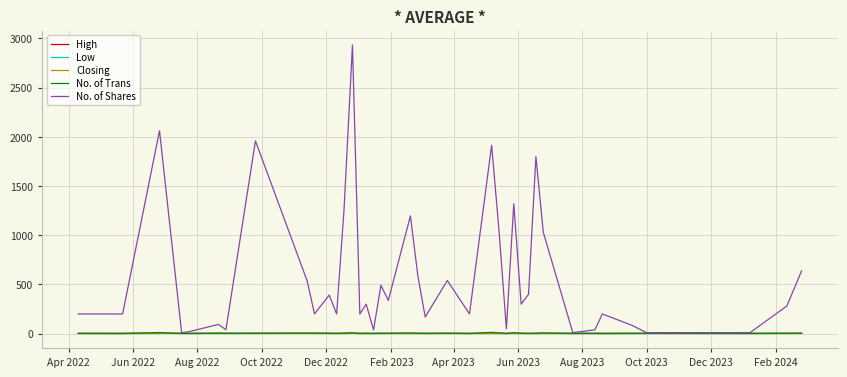

Which series has the largest range (max minus min)?

No. of Shares